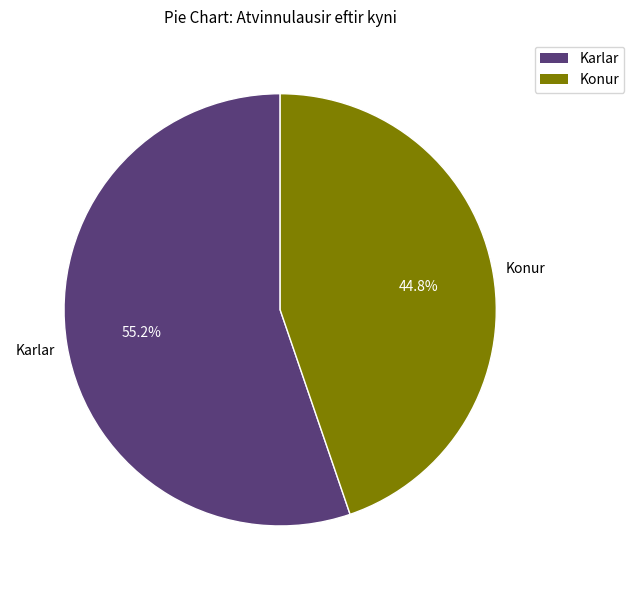

To the nearest percent, what portion does Karlar represent?

55%